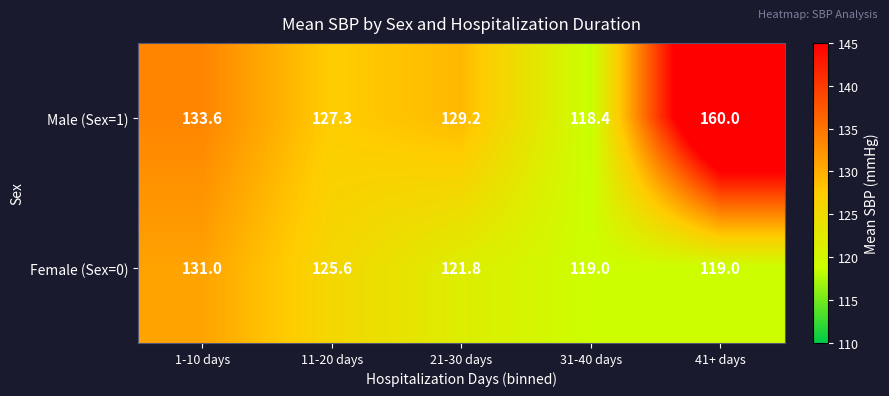

Reading left to right, transcribe all the data shown in this chart.

Male (Sex=1): 133.6	127.3	129.2	118.4	160.0
Female (Sex=0): 131.0	125.6	121.8	119.0	119.0